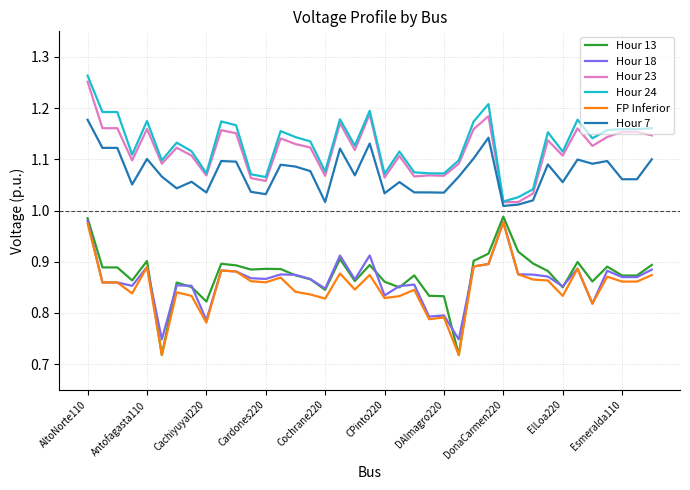

True or false: Hour 18 and Hour 23 cross at least once.

False